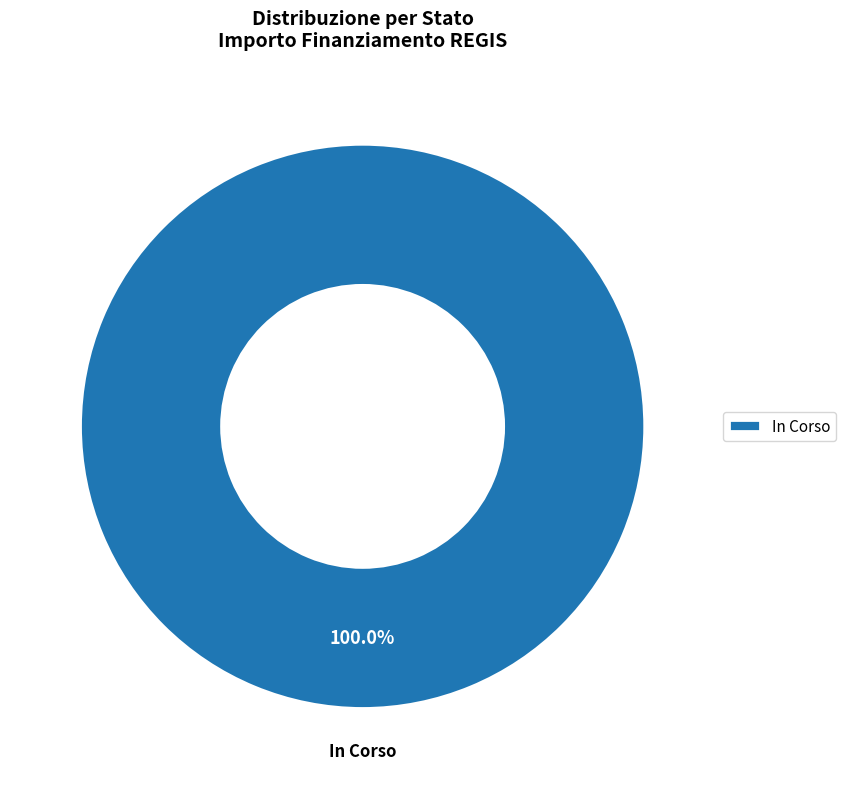

Rank the categories by value from lowest to highest.

In Corso